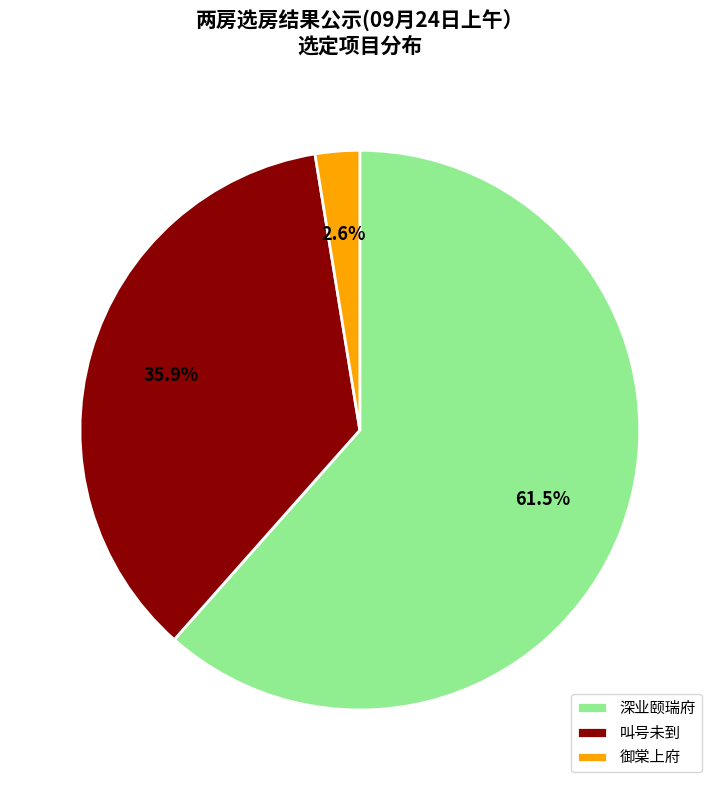

Which category has the biggest portion of the pie?

深业颐瑞府